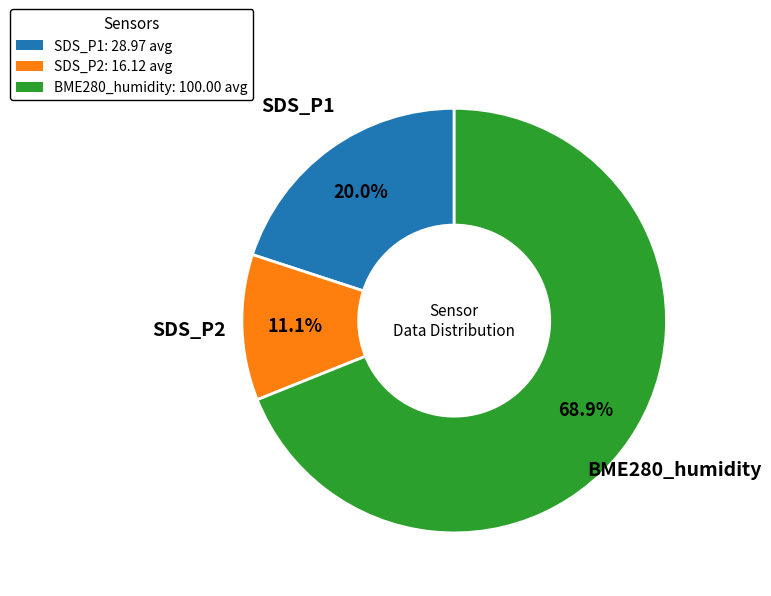

Does any single category account for the majority?

Yes